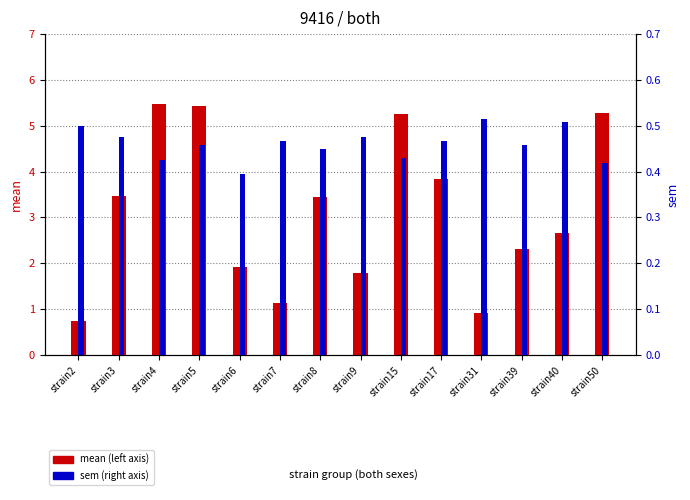

Reading left to right, what are all the values shown in this chart?

mean: 0.7	3.5	5.5	5.4	1.9	1.1	3.4	1.8	5.3	3.8	0.9	2.3	2.7	5.3
sem: 0.5	0.5	0.4	0.5	0.4	0.5	0.4	0.5	0.4	0.5	0.5	0.5	0.5	0.4